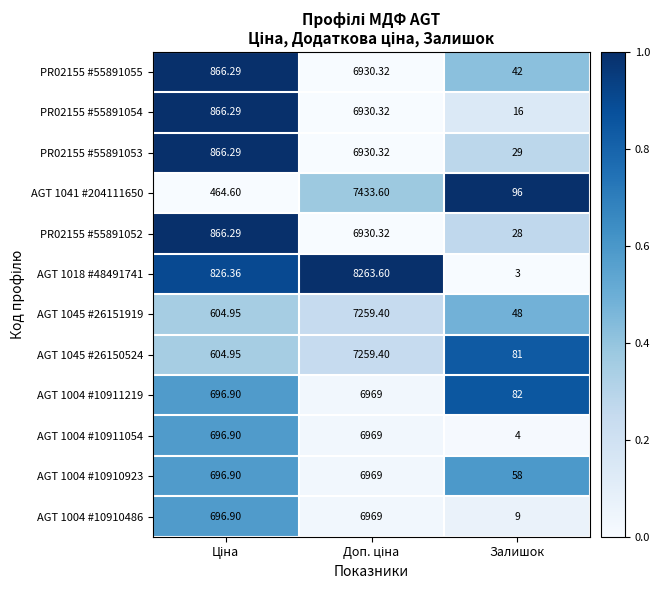

How many data points in AGT 1018 #48491741 are less than 826?

1